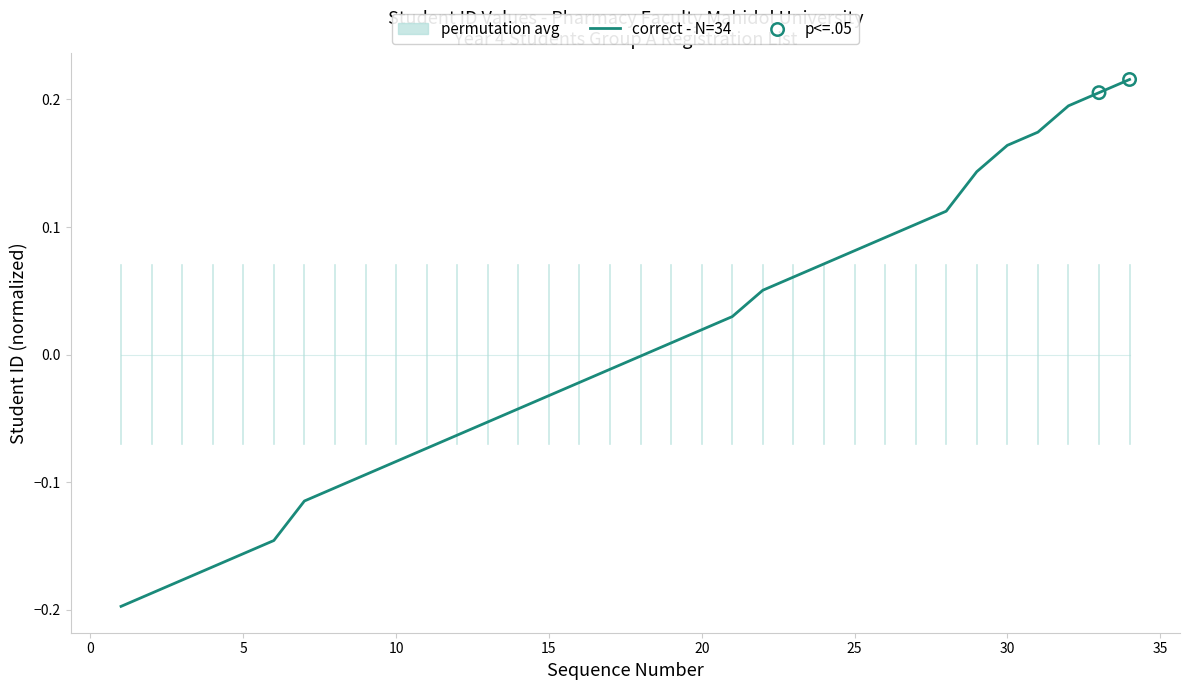

What is the change in value from 8 to 32?

+0.3